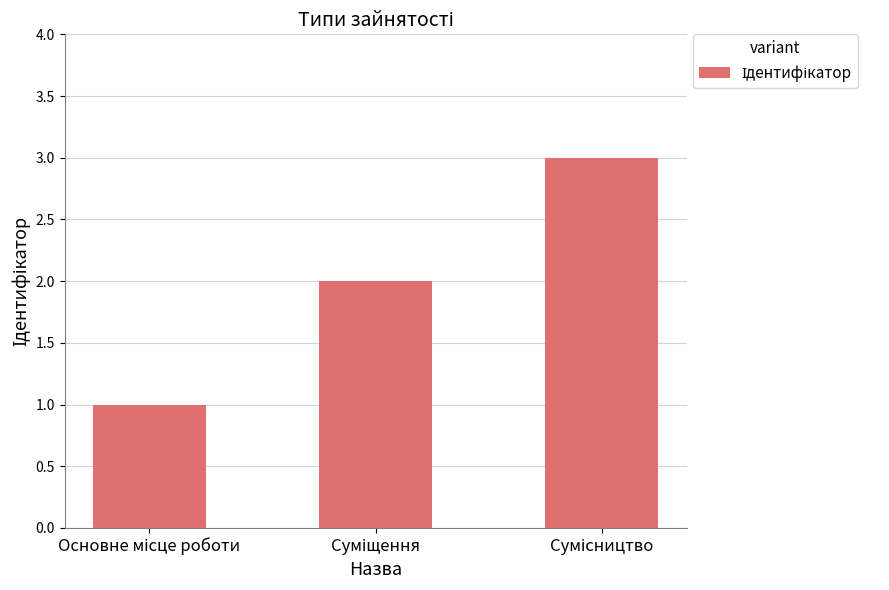

How many data points does each series have?

3